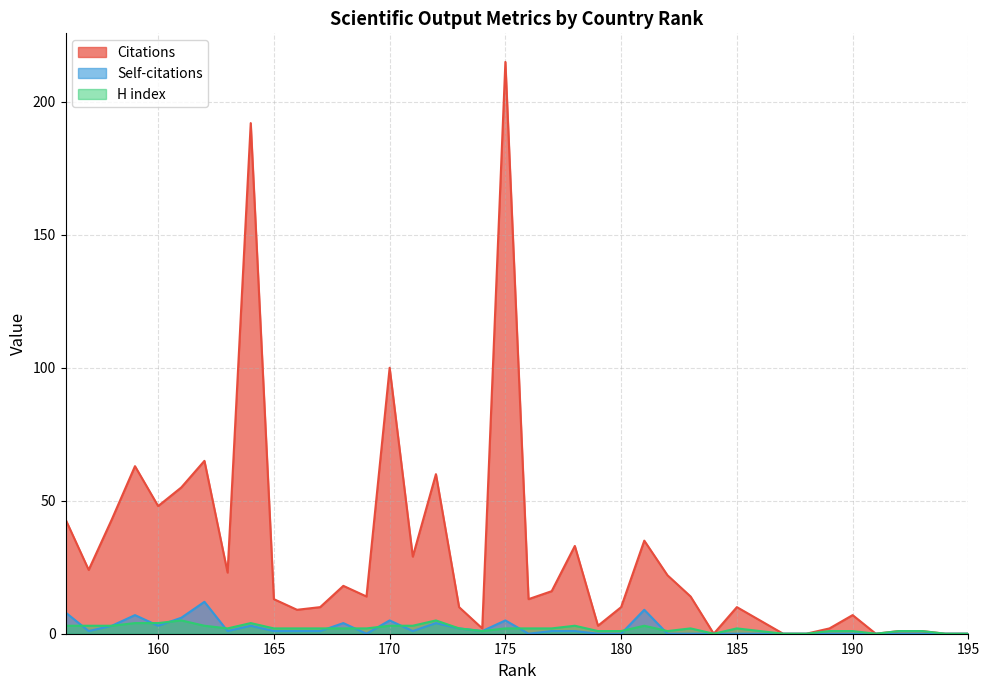

At how many categories does at least one series exceed 61?

5